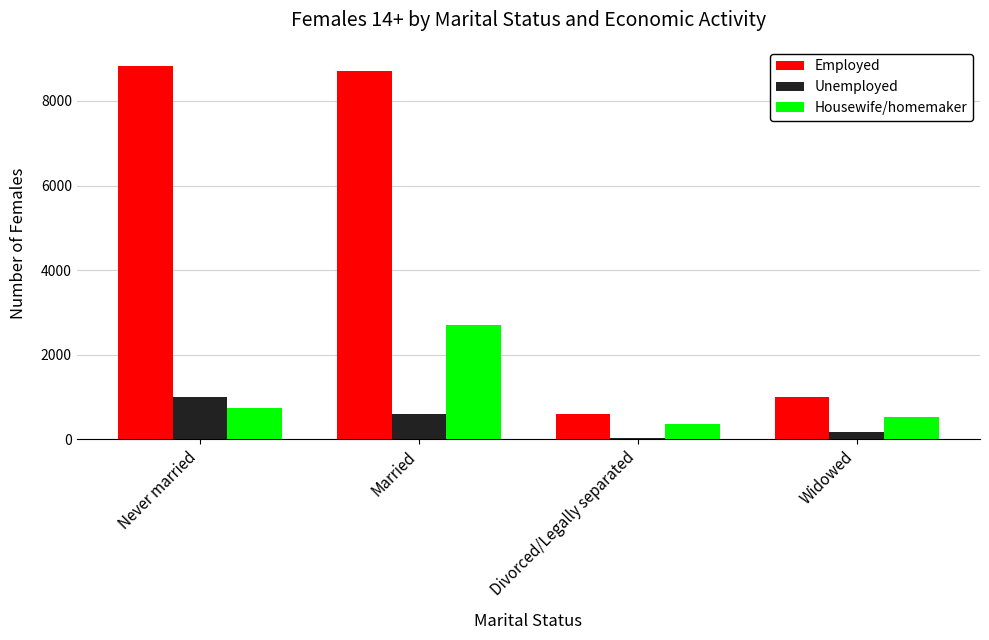

What is the difference between the Unemployed values at Married and Widowed?

412